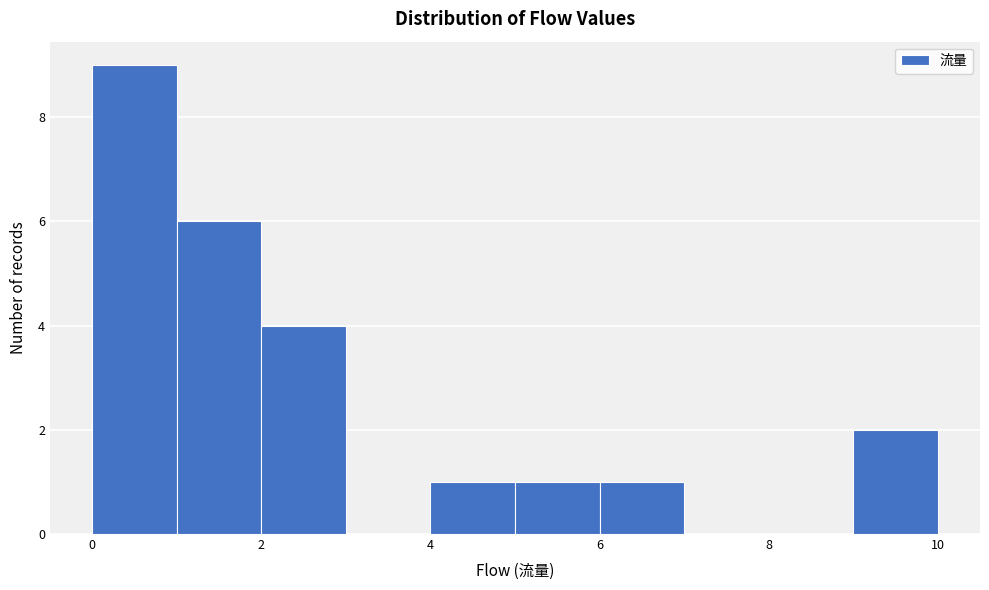

Reading left to right, transcribe this chart: for each bar, give the range it covers on the x-axis and its height. The values are not printed on the chart, so give them approximately, as read against the axis.

0 to 1: 9
1 to 2: 6
2 to 3: 4
3 to 4: 0
4 to 5: 1
5 to 6: 1
6 to 7: 1
7 to 8: 0
8 to 9: 0
9 to 10: 2